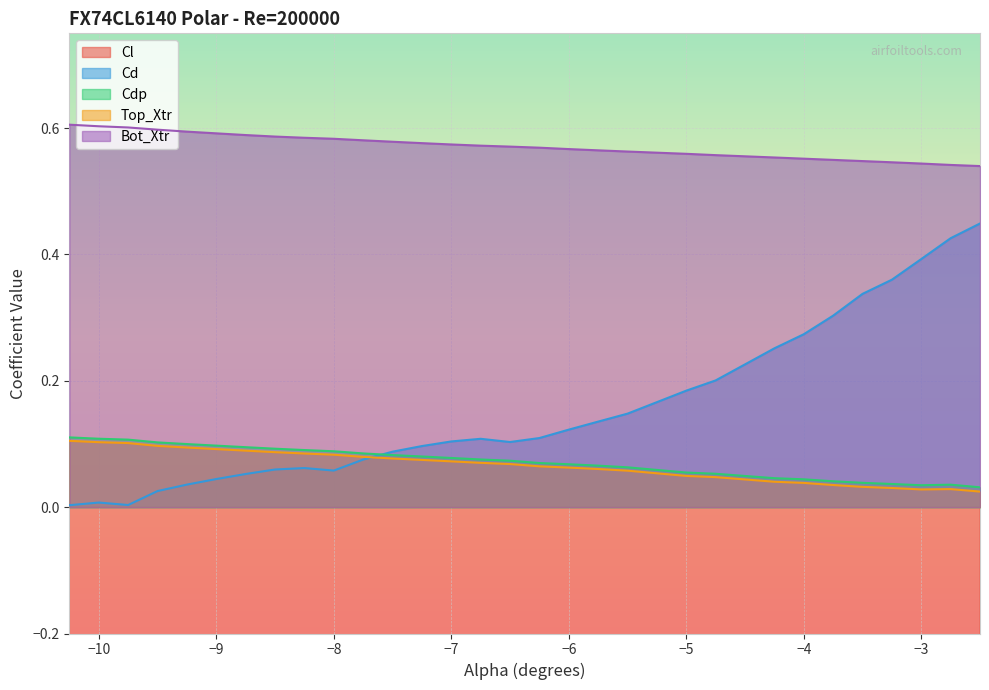

True or false: Cd and Cl intersect in this chart.

False